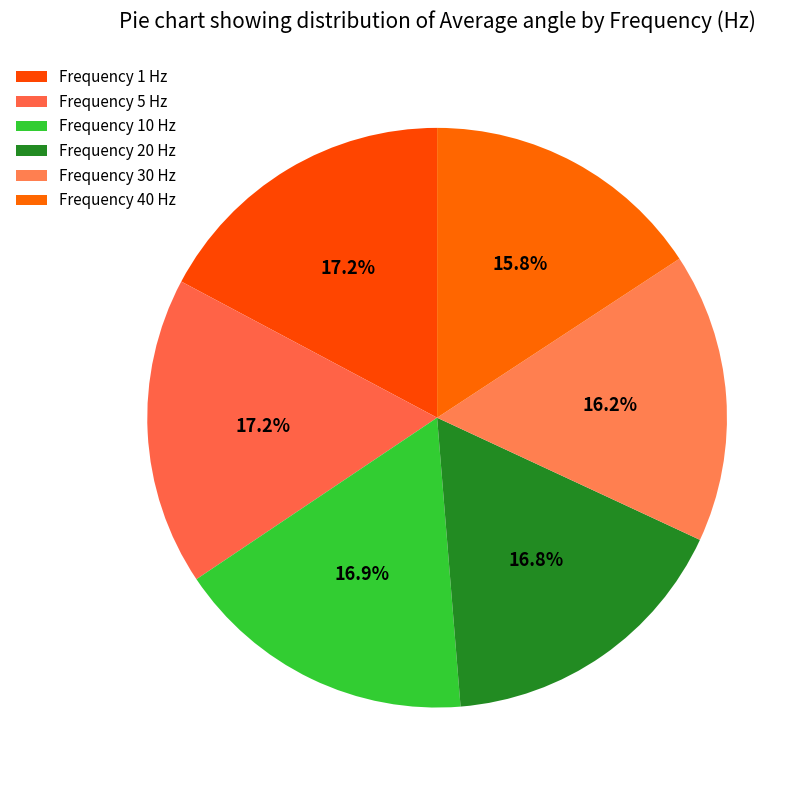

To the nearest percent, what is the difference between the largest and smallest slice percentages?

1%